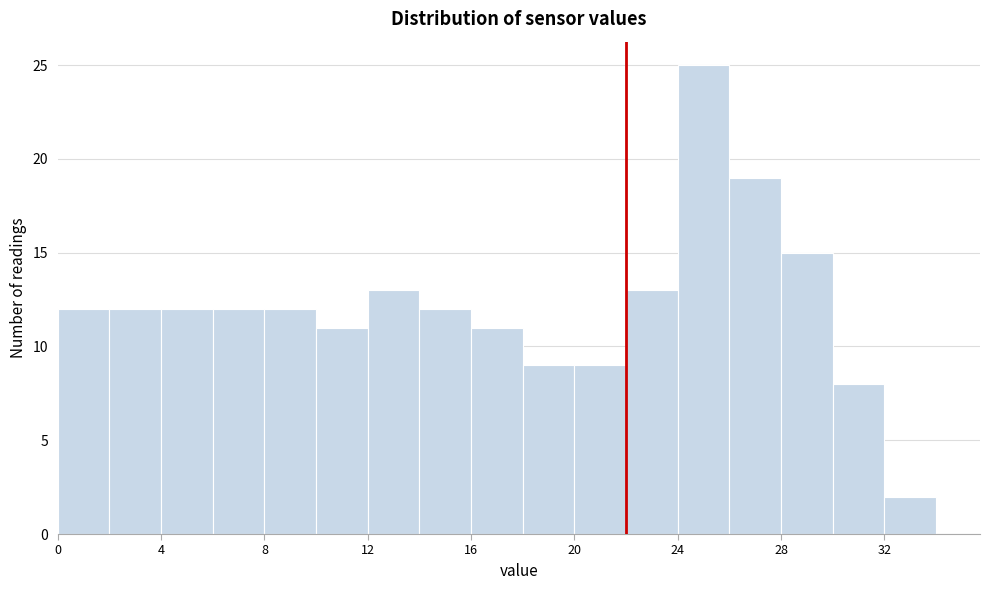

What is the height of the bar covering 14 to 16 on the x-axis? The values are not printed on the chart, so give them approximately, as read against the axis.

12